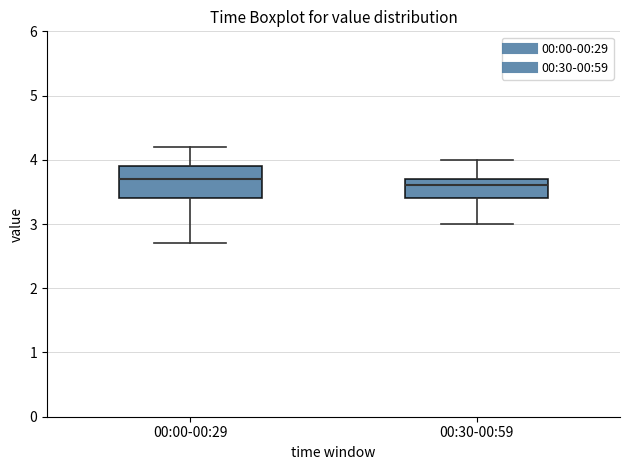

Reading left to right, read every box against the y-axis: the position of its median line, the range the box covers, and the ends of its whiskers. The values are not printed on the chart, so give them approximately, as read against the axis.

00:00-00:29: median 3.7, box 3.4 to 3.9, whiskers 2.7 to 4.2
00:30-00:59: median 3.6, box 3.4 to 3.7, whiskers 3.0 to 4.0